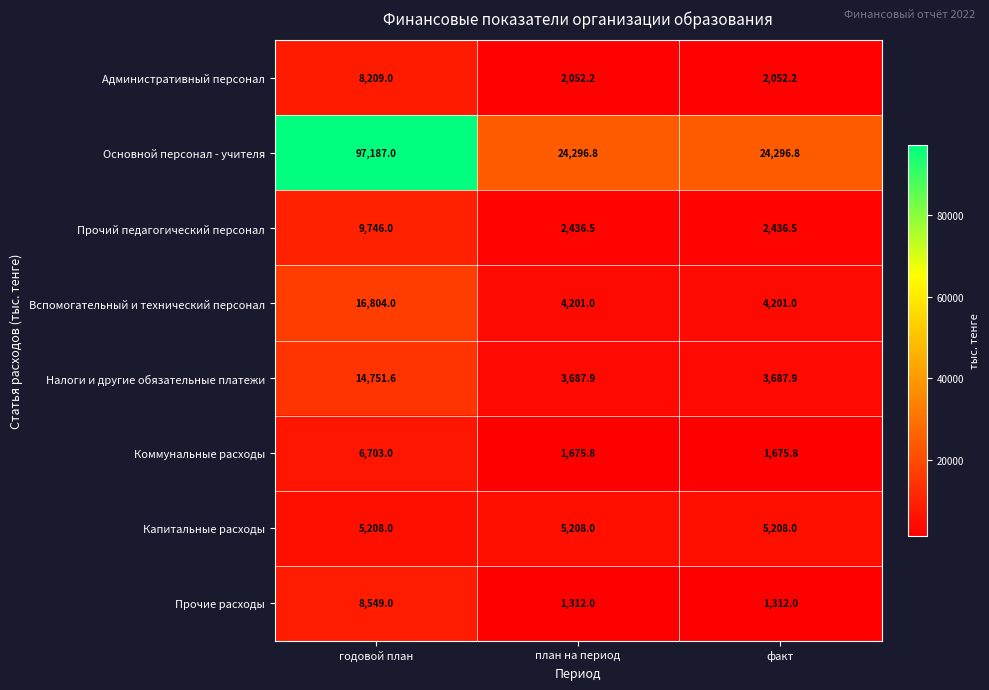

What is the spread (max minus min) of values at факт?

22984.8